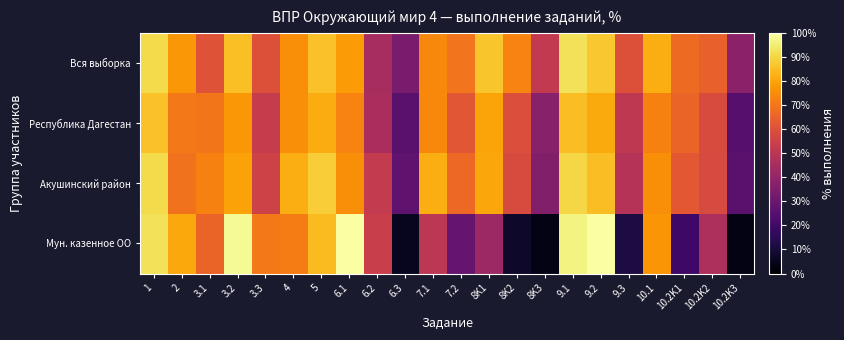

What is the spread (max minus min) of values at 6.1?

27.2